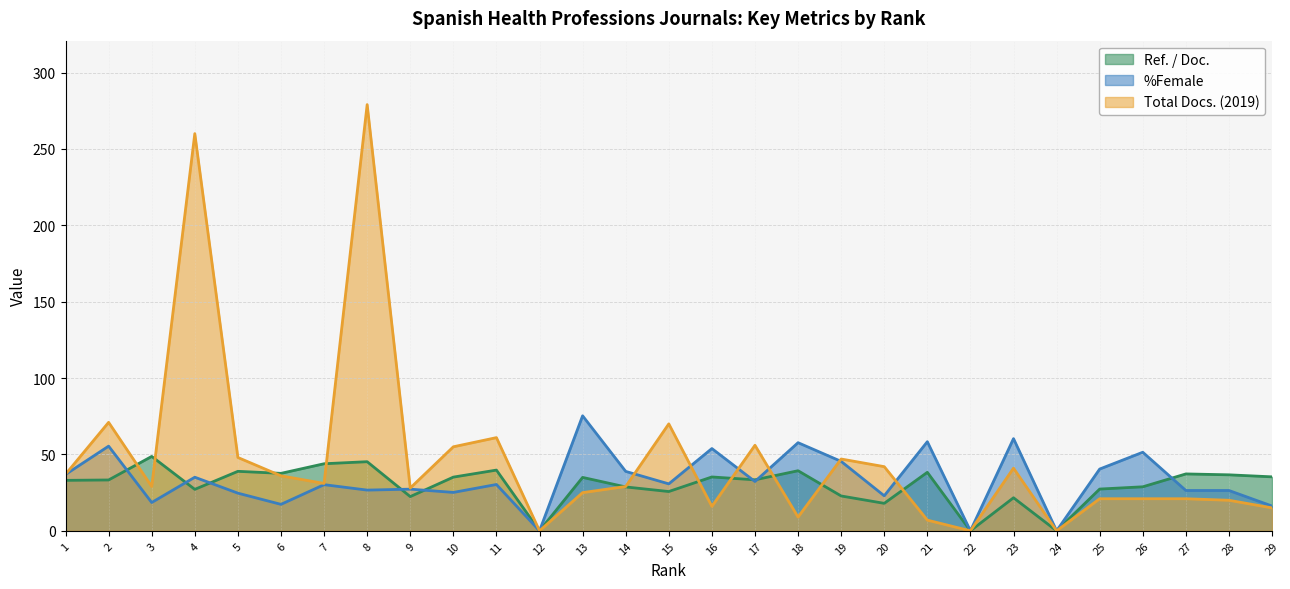

How many values in Ref. / Doc. are above zero?

26